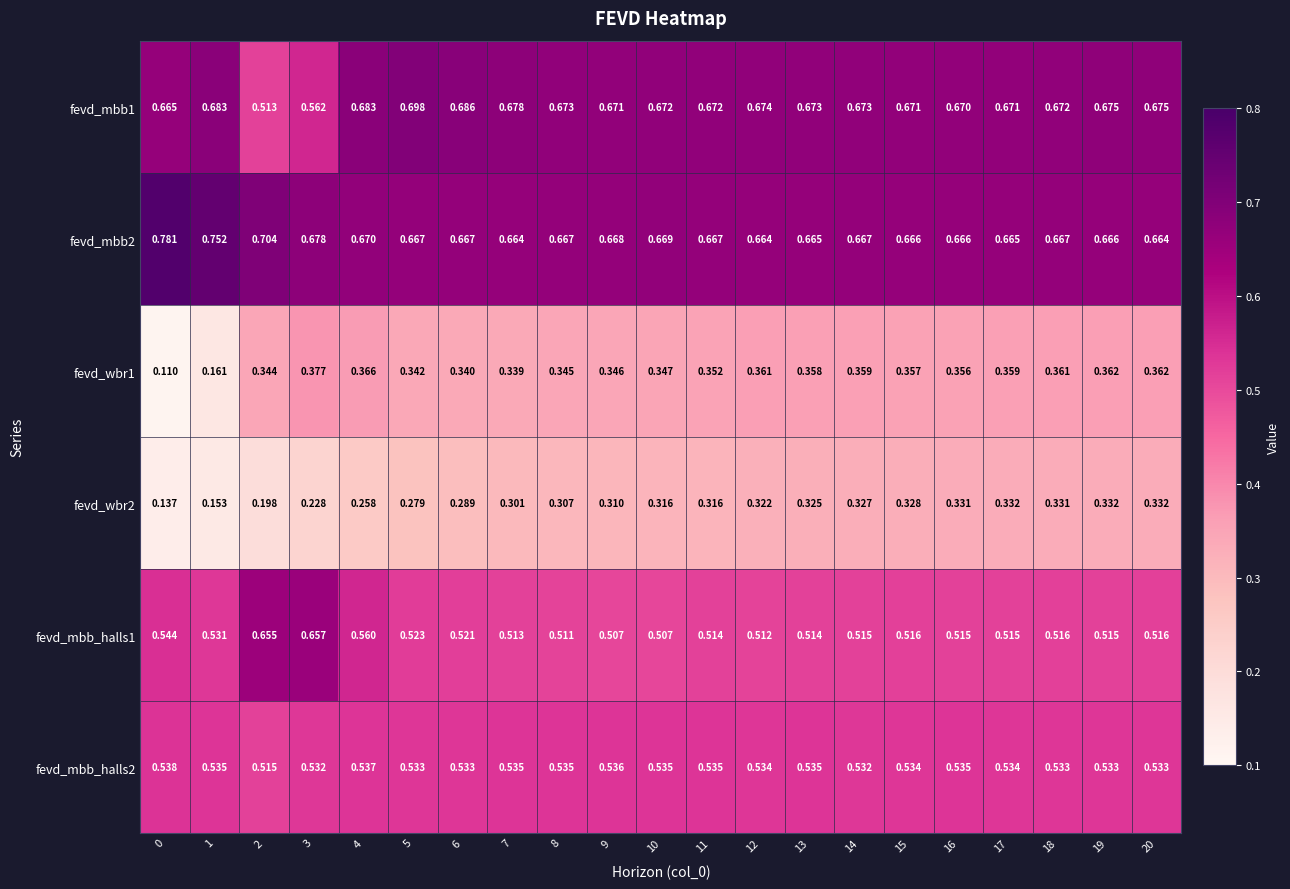

Is the value of fevd_wbr1 at 5 greater than the value of fevd_mbb2 at 5?

No